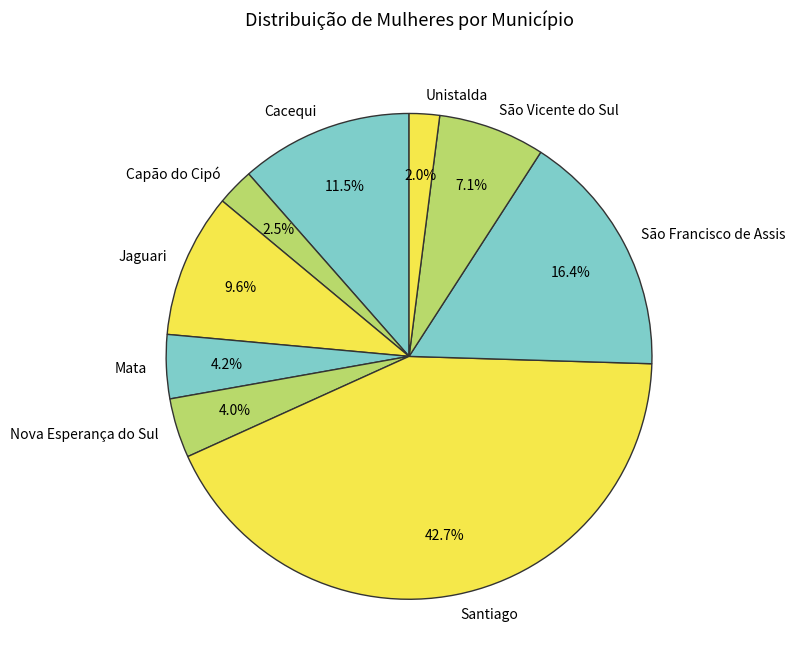

How much of the chart is everything except Mata?

95.8%